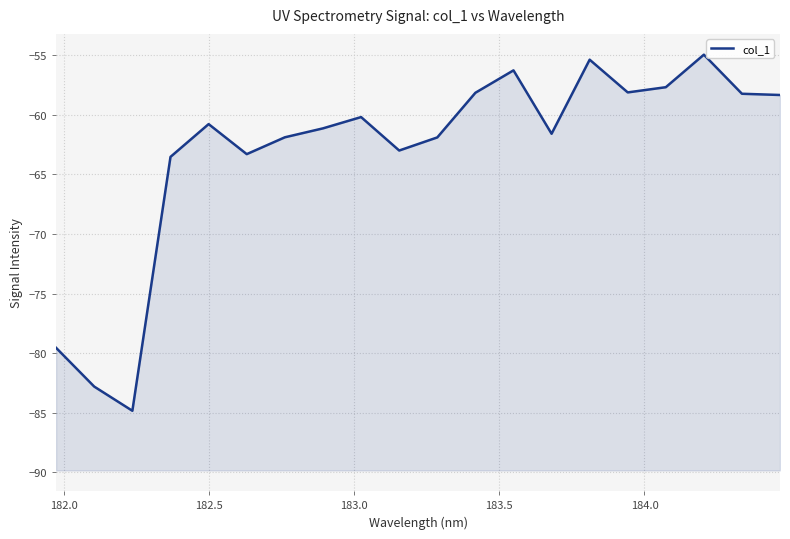

How many interior local peaks (higher than both neighbors) does the data have?

5